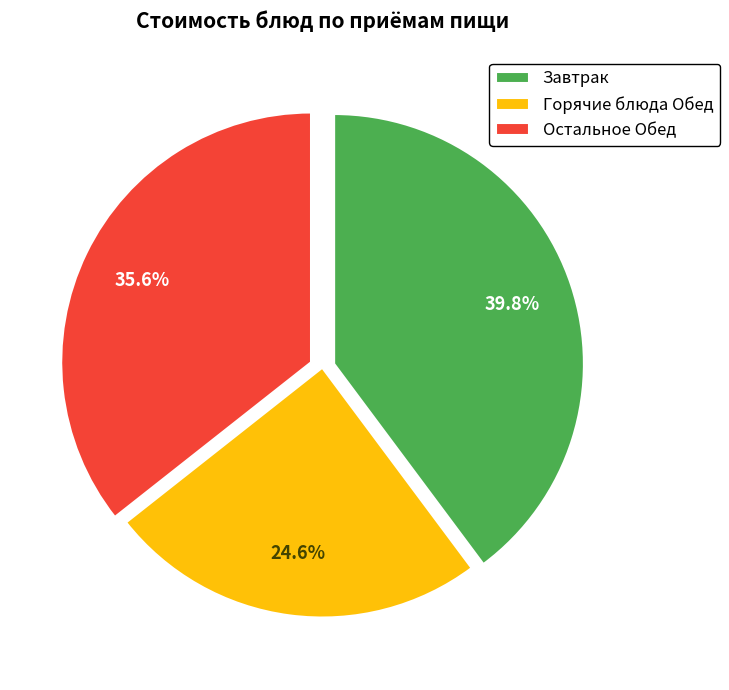

Count the number of slices in the pie.

3